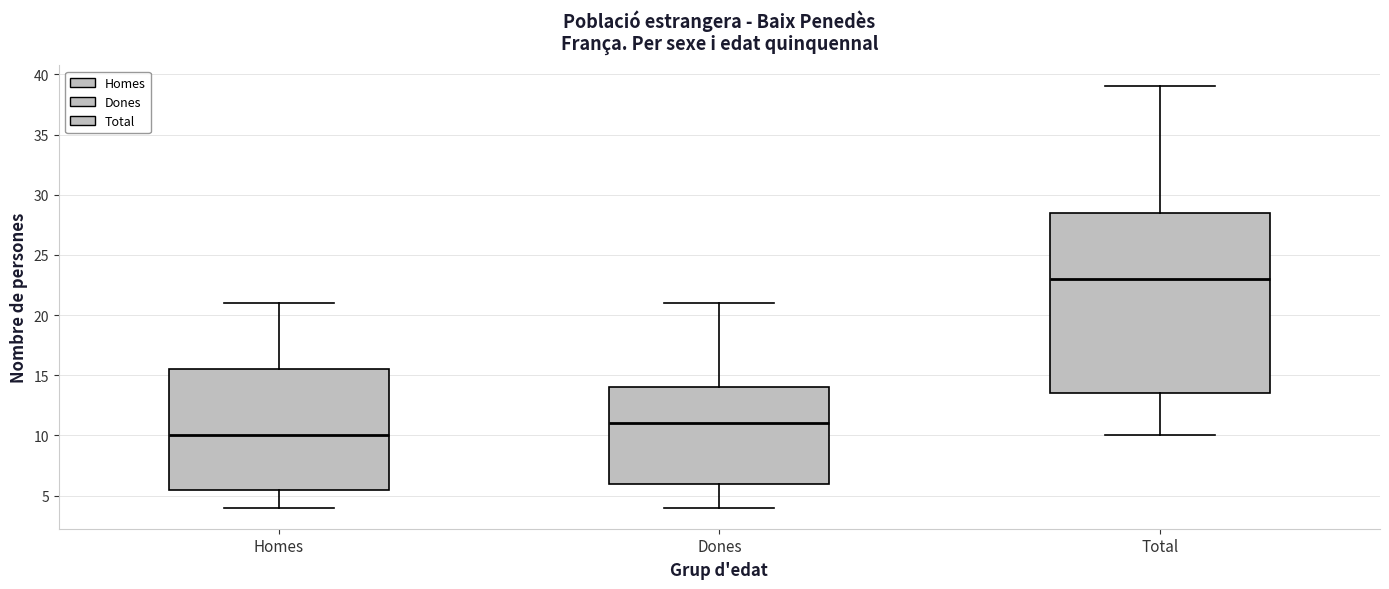

Which box is the tallest, from its lower edge to its upper edge?

Total